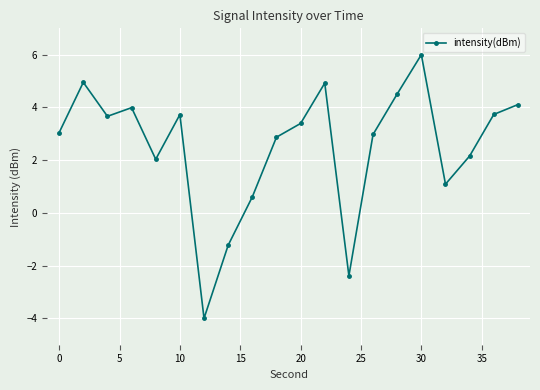

What is the difference between the second highest and minimum values?

9.0